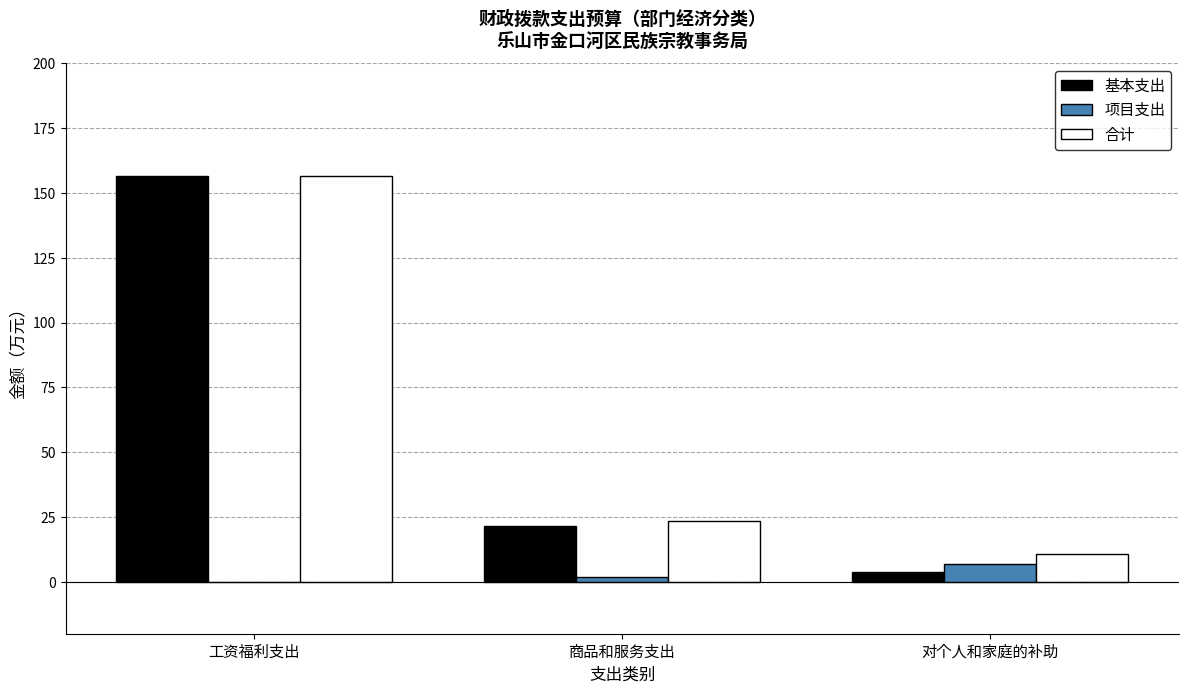

Is the value of 项目支出 at 商品和服务支出 greater than the value of 合计 at 对个人和家庭的补助?

No